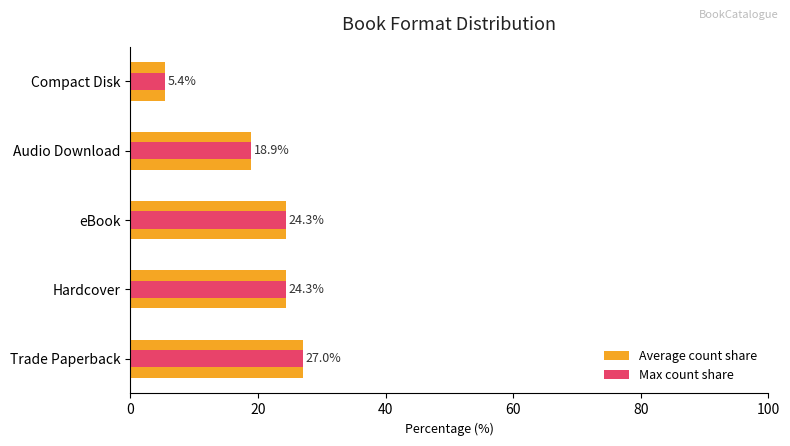

How many distinct data groups are displayed?

2